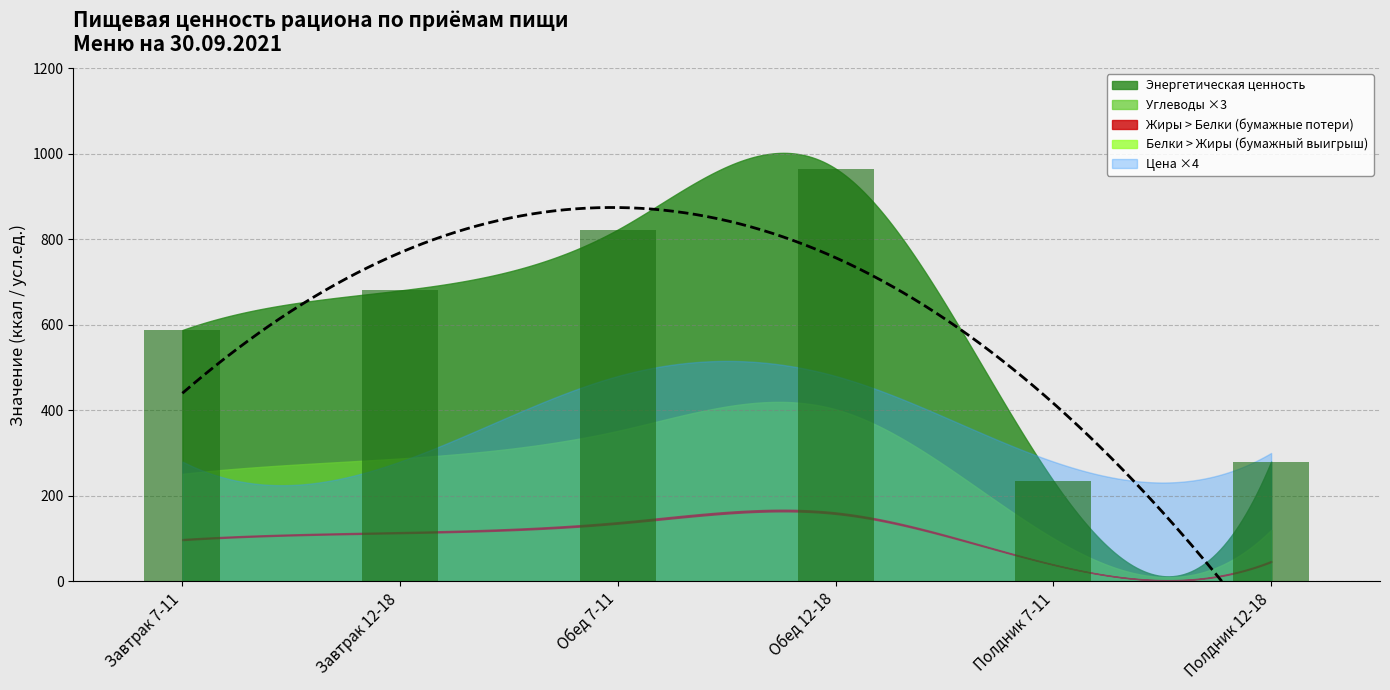

Which series has the widest spread of values?

Энергетическая ценность